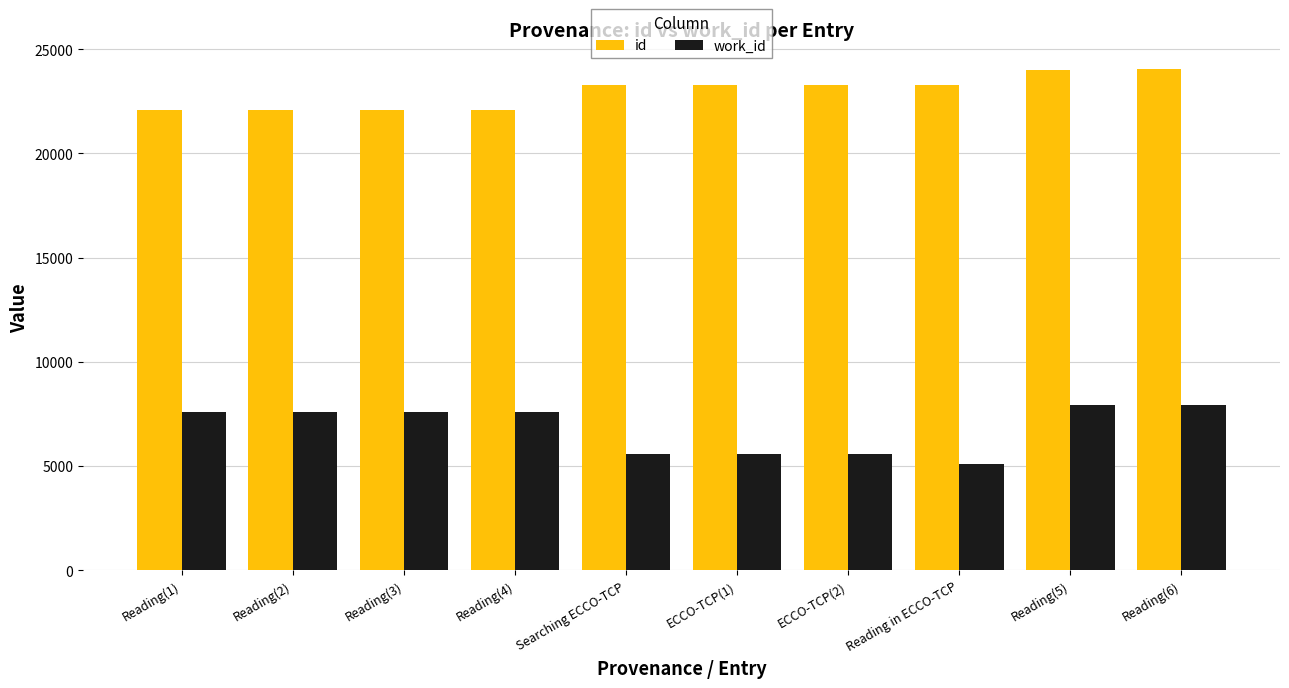

What is the difference between the highest and lowest values at Reading in ECCO-TCP?

18179